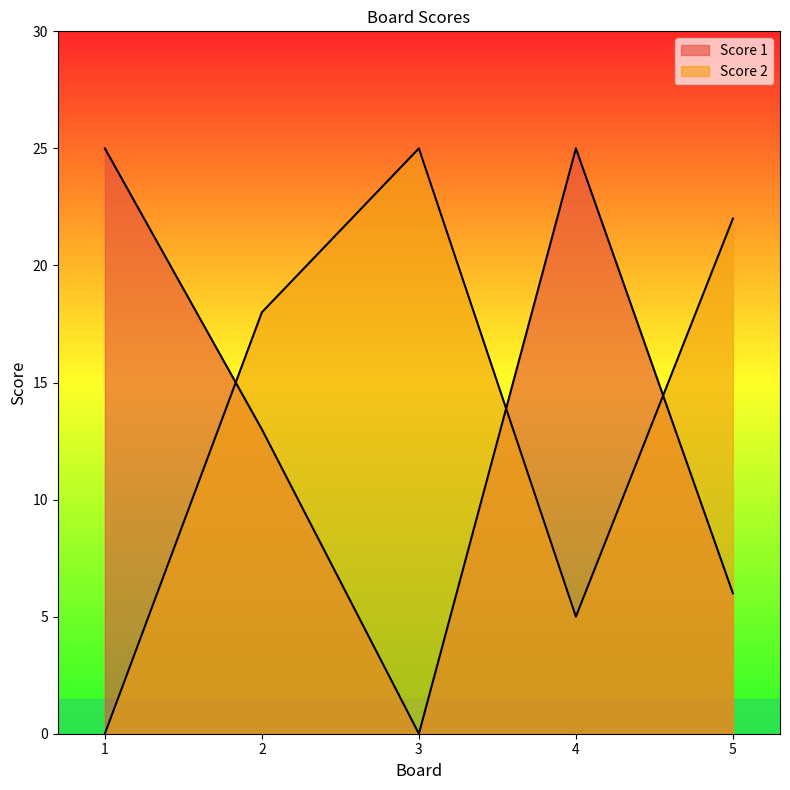

Which series has the widest spread of values?

Score 1